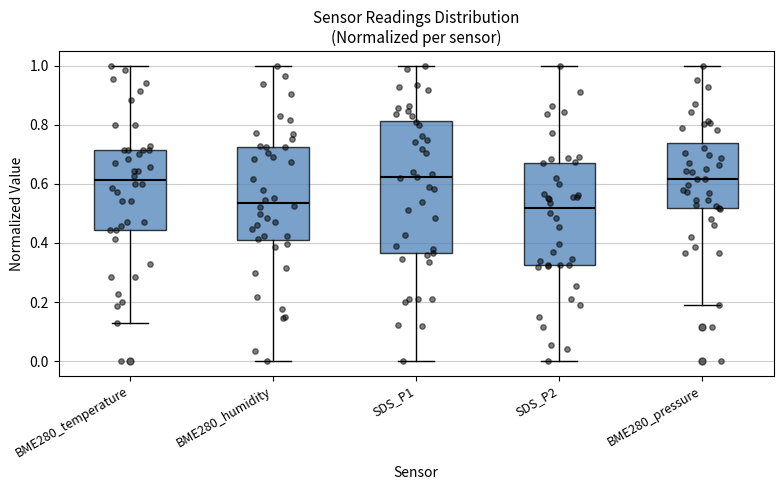

Where does the upper whisker of the box for BME280_temperature end on the y-axis? The values are not printed on the chart, so give them approximately, as read against the axis.

1.00